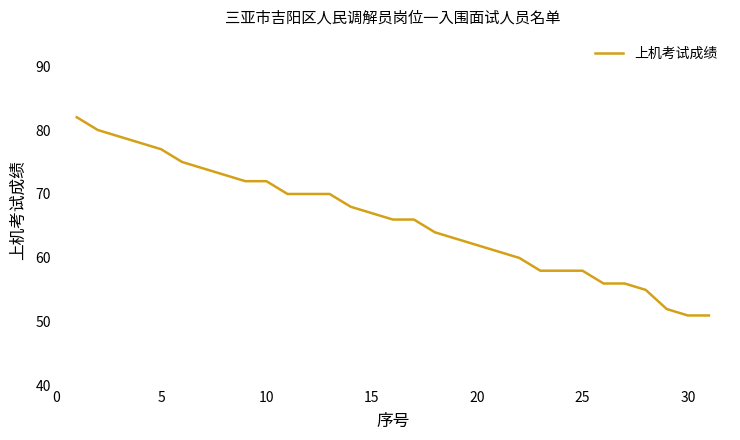

What is the greatest value displayed?

82